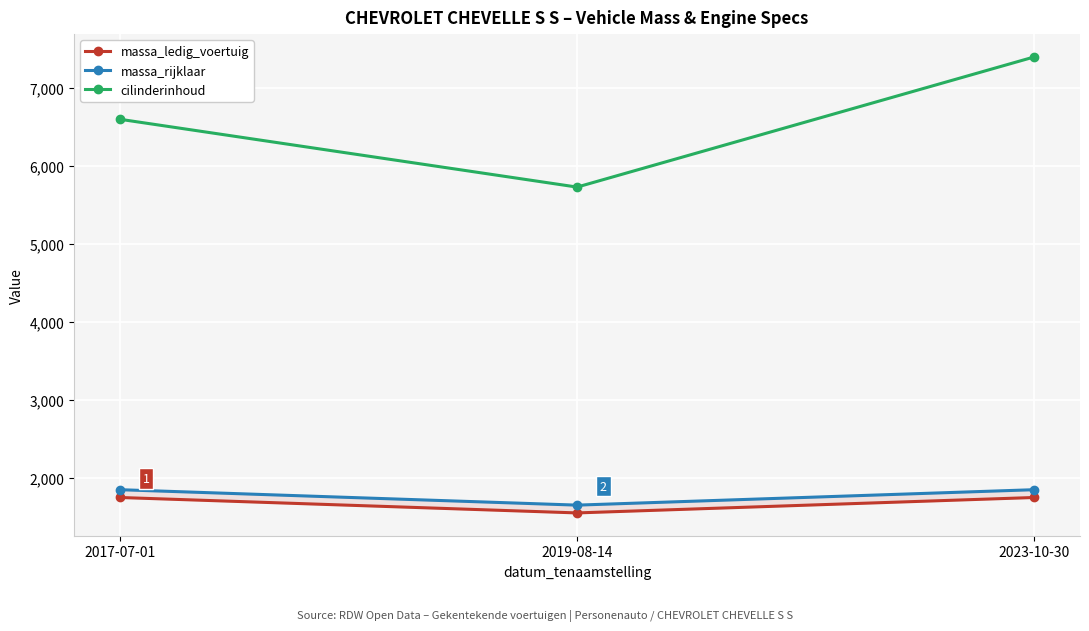

How many distinct data groups are displayed?

3